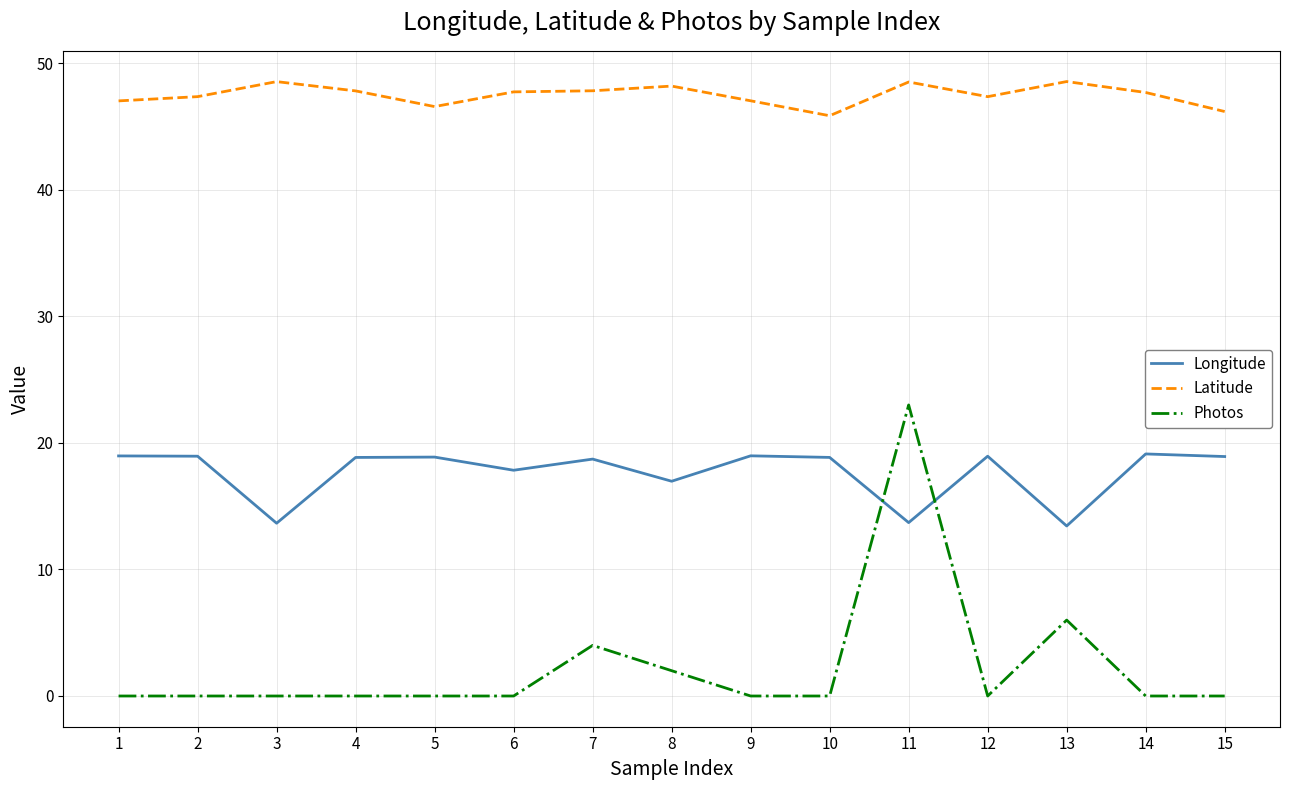

What is the minimum value for Longitude?

13.4